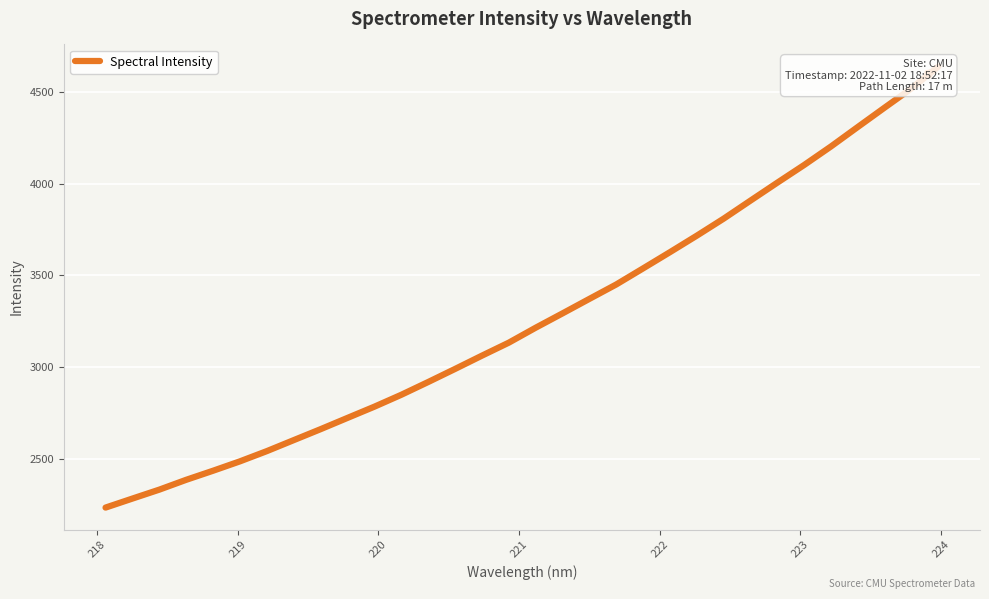

What is the difference between the maximum and minimum values?

2406.0